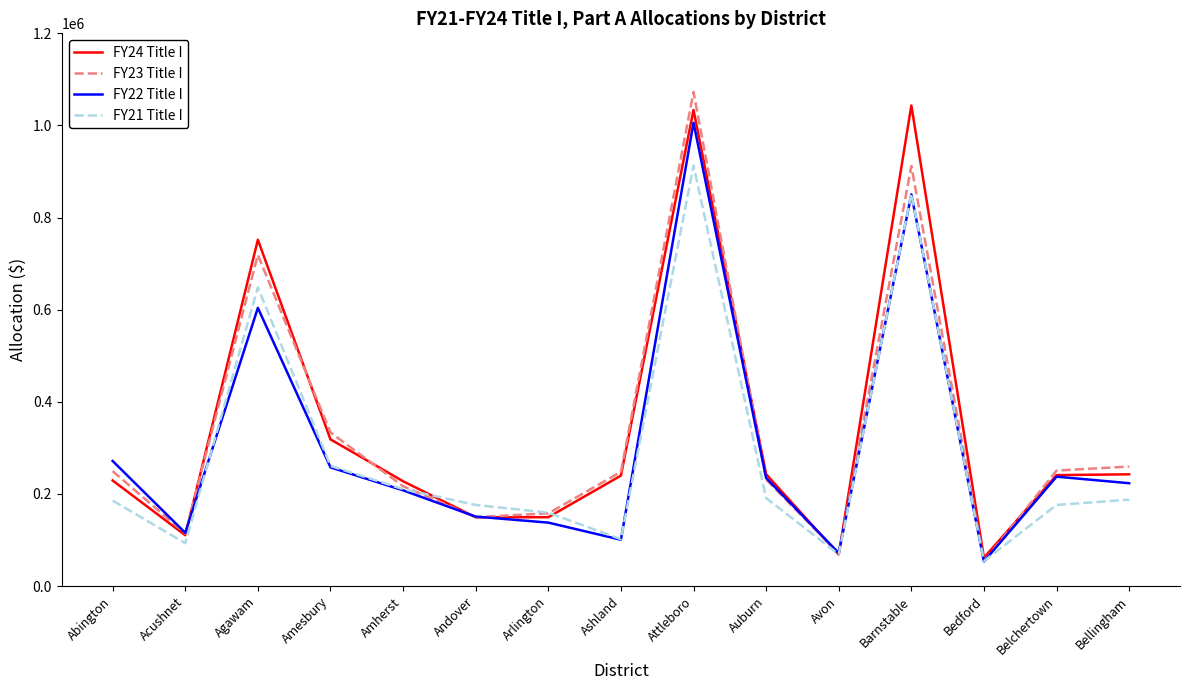

After their last crossing, which series has the higher values: FY22 Title I or FY23 Title I?

FY23 Title I